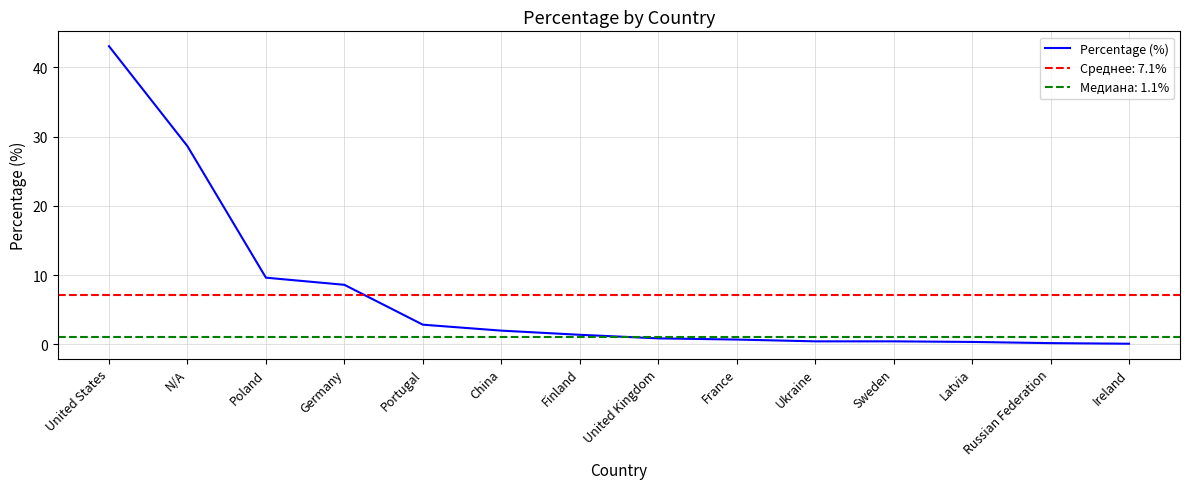

Reading right to left, what are all the values shown in this chart?

0.1	0.2	0.3	0.4	0.4	0.7	0.9	1.4	2.0	2.8	8.6	9.6	28.6	43.0